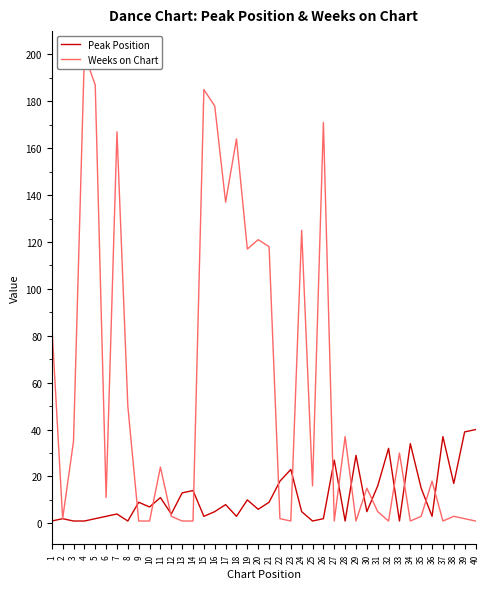

Which series has the largest total across all categories?

Weeks on Chart